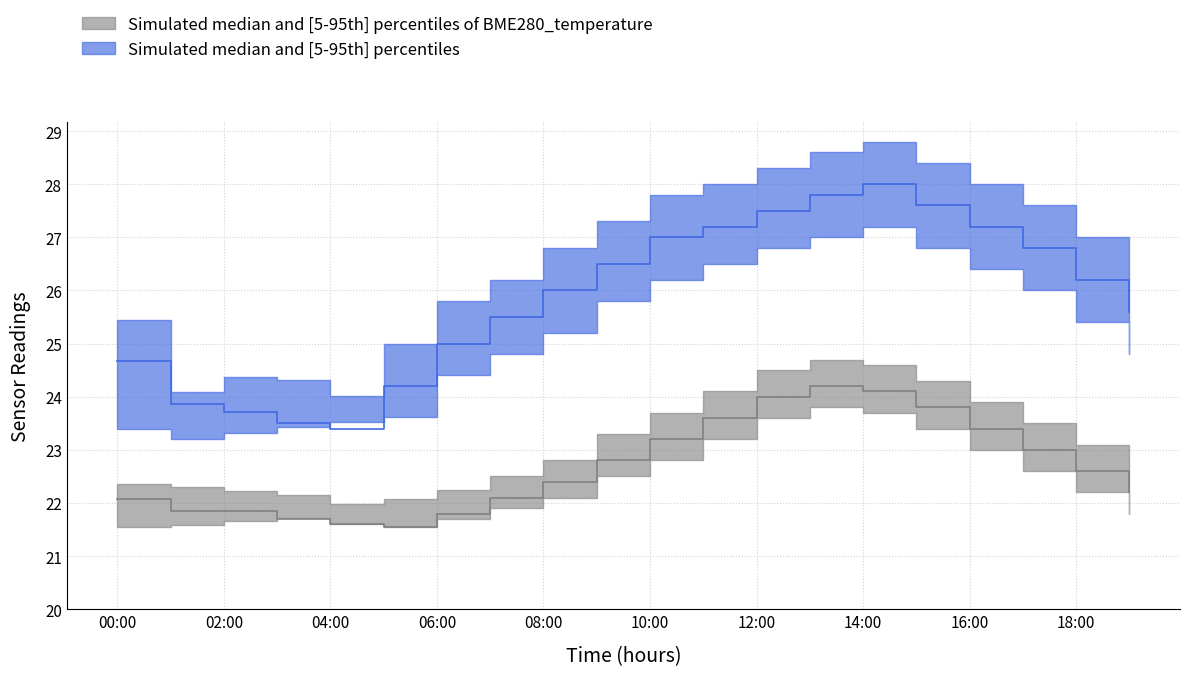

Reading left to right, what are all the values shown in this chart?

BME280_temperature: 00:00=22.1	01:00=21.8	02:00=21.9	03:00=21.7	04:00=21.6	05:00=21.6	06:00=21.8	07:00=22.1	08:00=22.4	09:00=22.8	10:00=23.2	11:00=23.6	12:00=24.0	13:00=24.2	14:00=24.1	15:00=23.8	16:00=23.4	17:00=23.0	18:00=22.6	19:00=22.2
BME280_humidity: 00:00=24.7	01:00=23.9	02:00=23.7	03:00=23.5	04:00=23.4	05:00=24.2	06:00=25.0	07:00=25.5	08:00=26.0	09:00=26.5	10:00=27.0	11:00=27.2	12:00=27.5	13:00=27.8	14:00=28.0	15:00=27.6	16:00=27.2	17:00=26.8	18:00=26.2	19:00=25.6
BME280_temperature_upper: 00:00=22.4	01:00=22.3	02:00=22.2	03:00=22.1	04:00=22.0	05:00=22.1	06:00=22.2	07:00=22.5	08:00=22.8	09:00=23.3	10:00=23.7	11:00=24.1	12:00=24.5	13:00=24.7	14:00=24.6	15:00=24.3	16:00=23.9	17:00=23.5	18:00=23.1	19:00=22.6
BME280_temperature_lower: 00:00=21.6	01:00=21.6	02:00=21.7	03:00=21.7	04:00=21.6	05:00=21.6	06:00=21.7	07:00=21.9	08:00=22.1	09:00=22.5	10:00=22.8	11:00=23.2	12:00=23.6	13:00=23.8	14:00=23.7	15:00=23.4	16:00=23.0	17:00=22.6	18:00=22.2	19:00=21.8
BME280_humidity_upper: 00:00=25.4	01:00=24.1	02:00=24.4	03:00=24.3	04:00=24.0	05:00=25.0	06:00=25.8	07:00=26.2	08:00=26.8	09:00=27.3	10:00=27.8	11:00=28.0	12:00=28.3	13:00=28.6	14:00=28.8	15:00=28.4	16:00=28.0	17:00=27.6	18:00=27.0	19:00=26.4
BME280_humidity_lower: 00:00=23.4	01:00=23.2	02:00=23.3	03:00=23.4	04:00=23.5	05:00=23.6	06:00=24.4	07:00=24.8	08:00=25.2	09:00=25.8	10:00=26.2	11:00=26.5	12:00=26.8	13:00=27.0	14:00=27.2	15:00=26.8	16:00=26.4	17:00=26.0	18:00=25.4	19:00=24.8